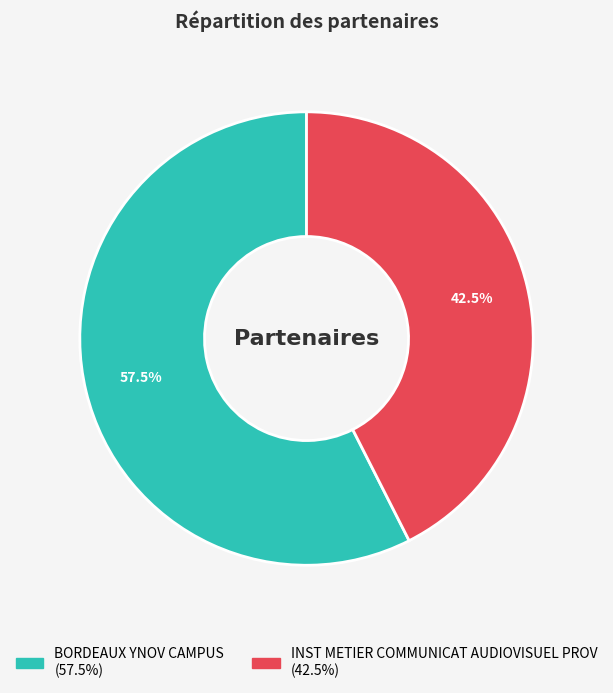

Does INST METIER COMMUNICAT AUDIOVISUEL PROV represent more than half of the total?

No